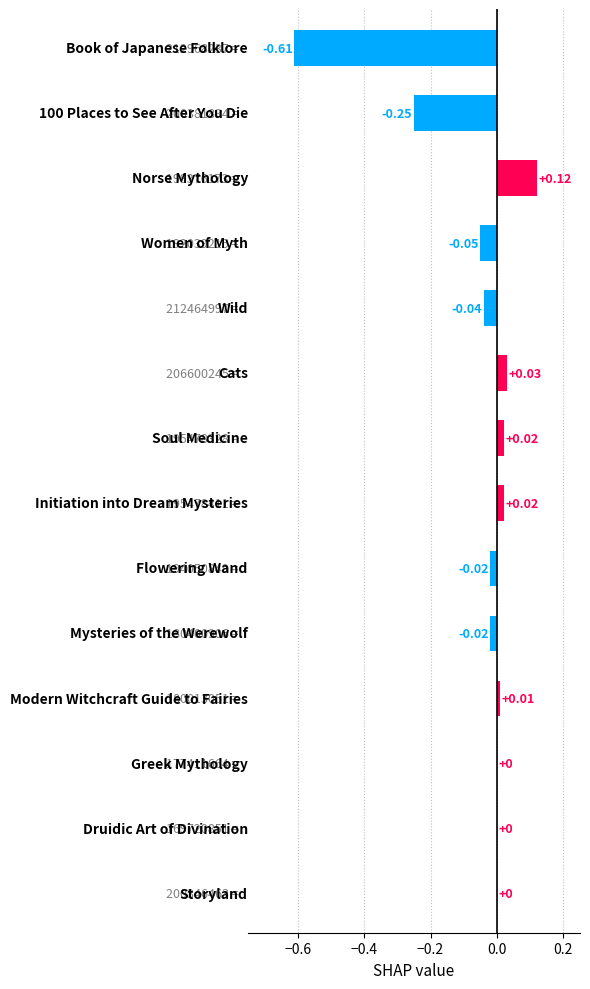

Which has a higher value, Norse Mythology or Storyland?

Norse Mythology